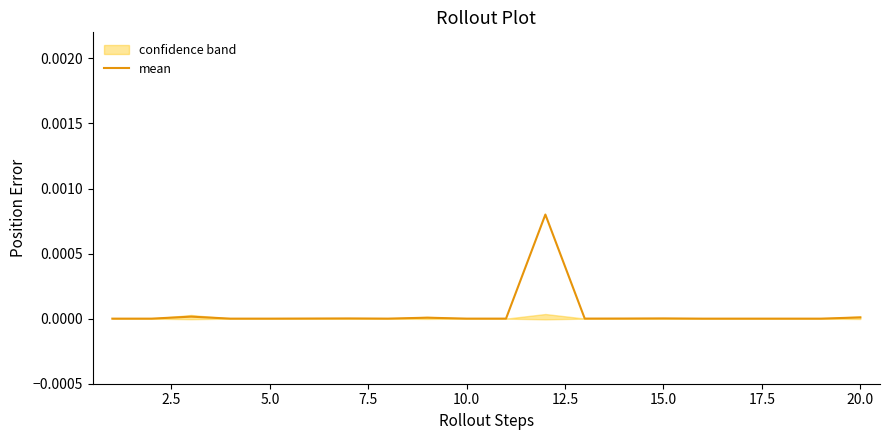

The mean series shows 0.0 at 15.0. True or false?

True